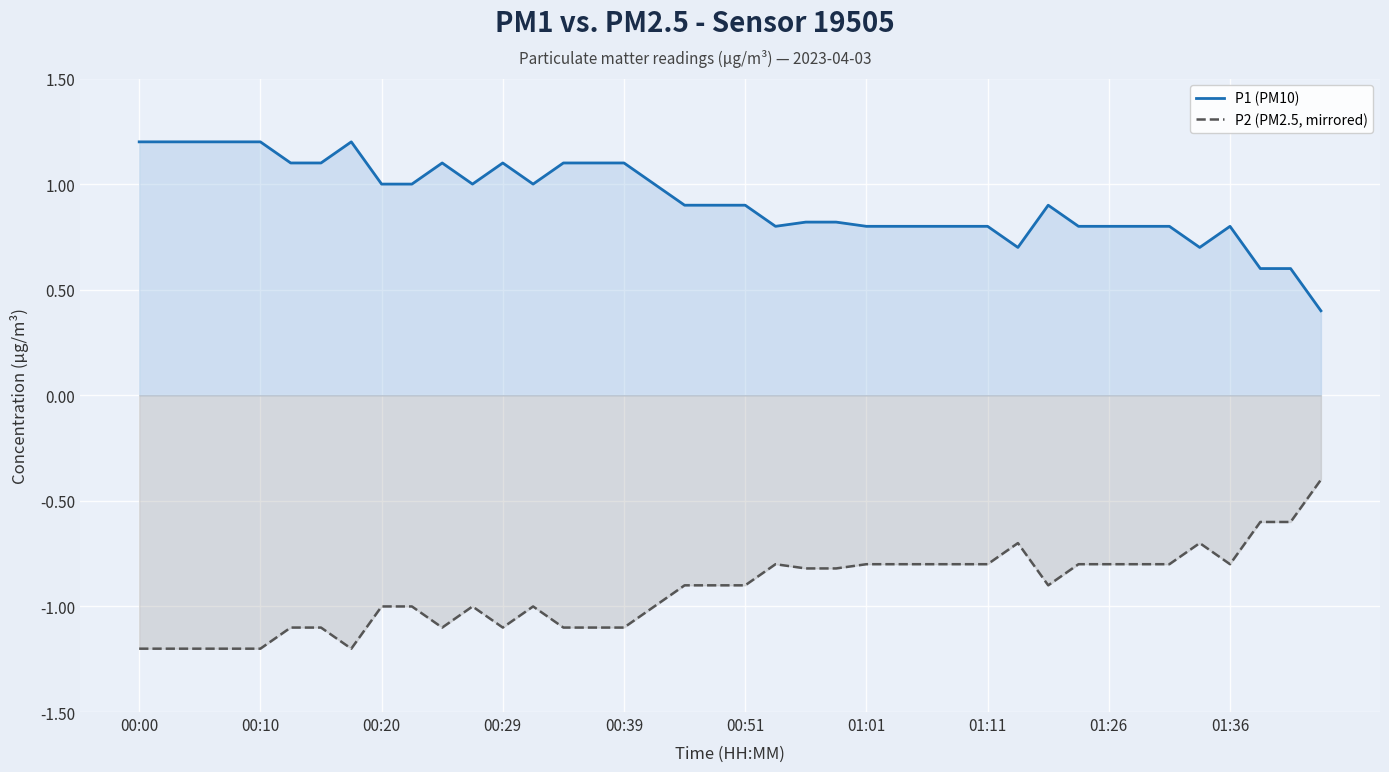

True or false: P1 (PM10) and P2 (PM2.5, mirrored) intersect in this chart.

False